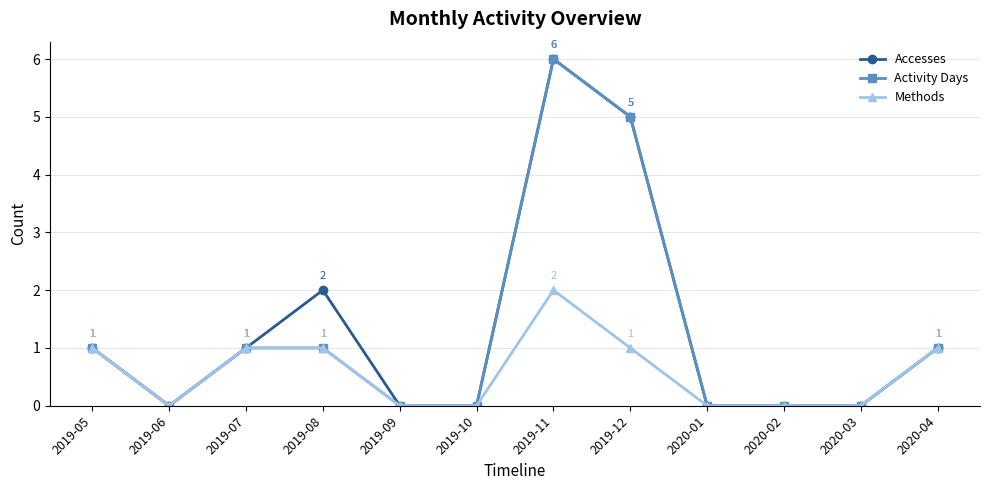

What position from the left is 2019-12?

8